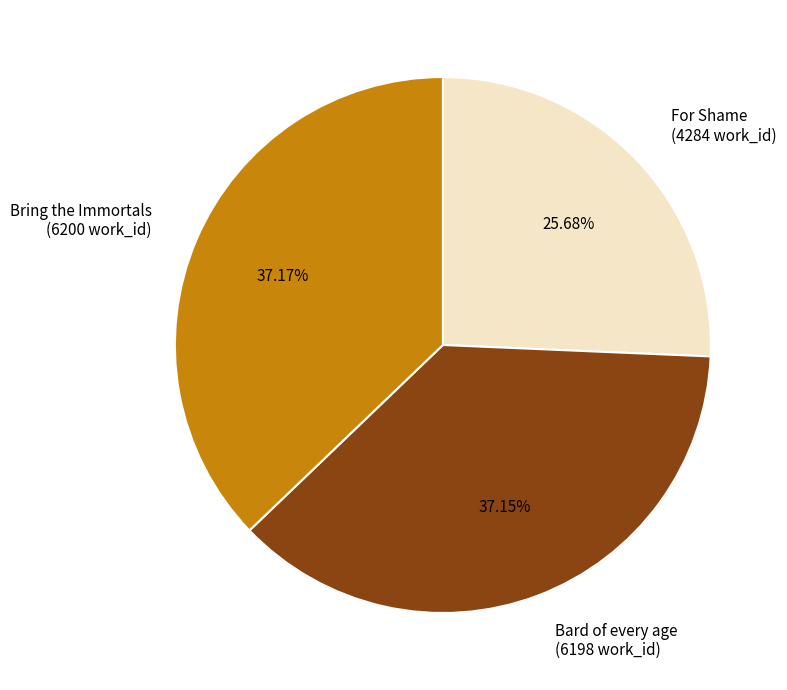

What is the smallest slice in the pie chart?

For Shame (4284 work_id)